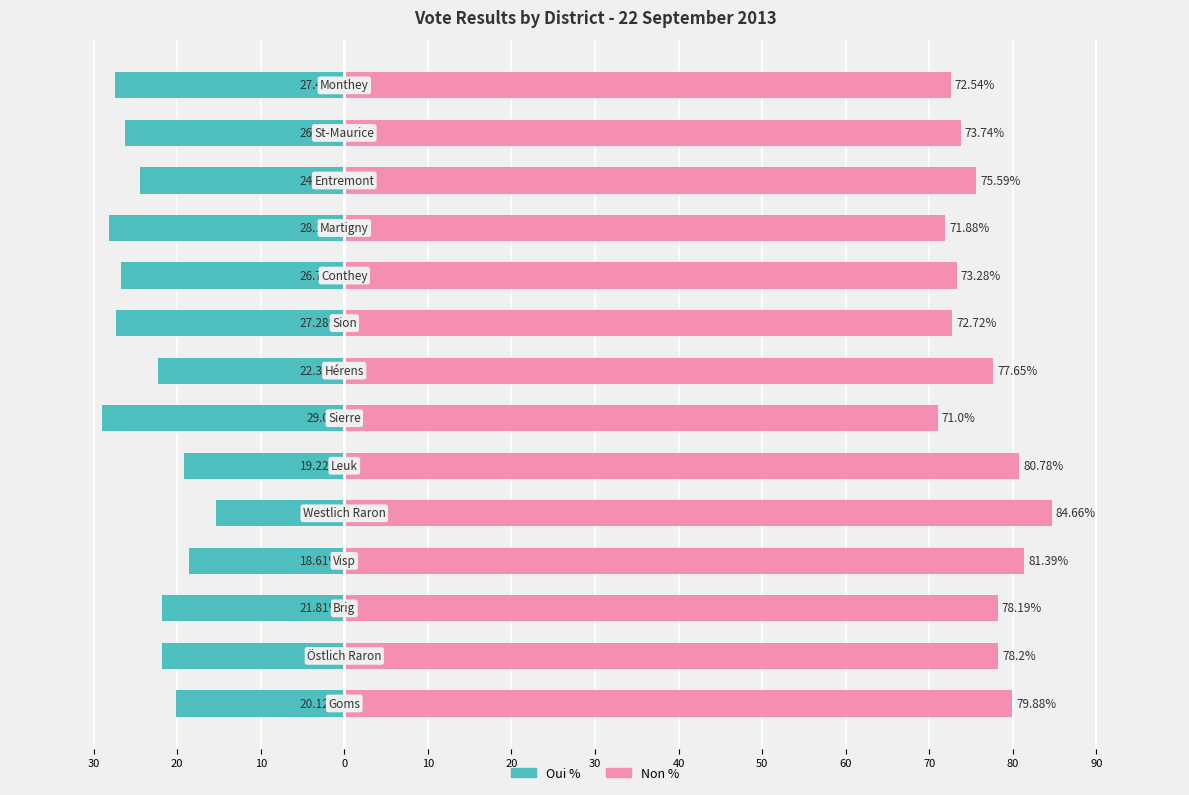

What is the average value of the Oui % series?

-23.5